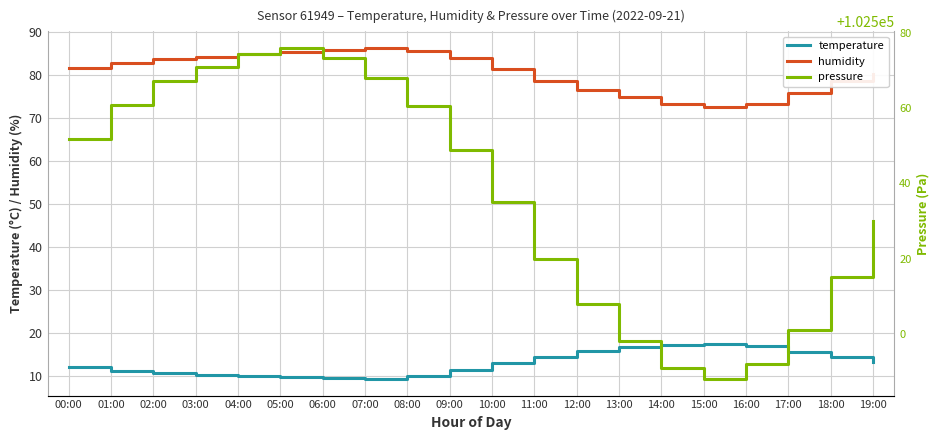

What is the total value across all series at 19:00?

102623.3